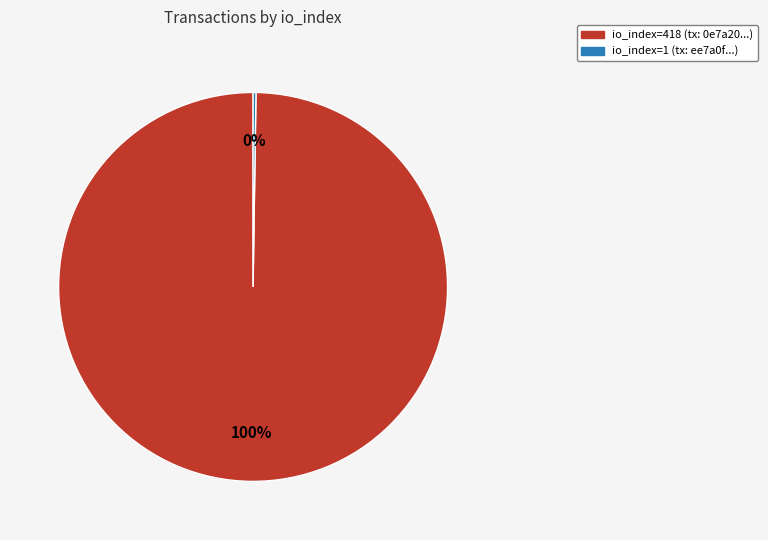

To the nearest percent, what is the difference between the largest and smallest slice percentages?

100%